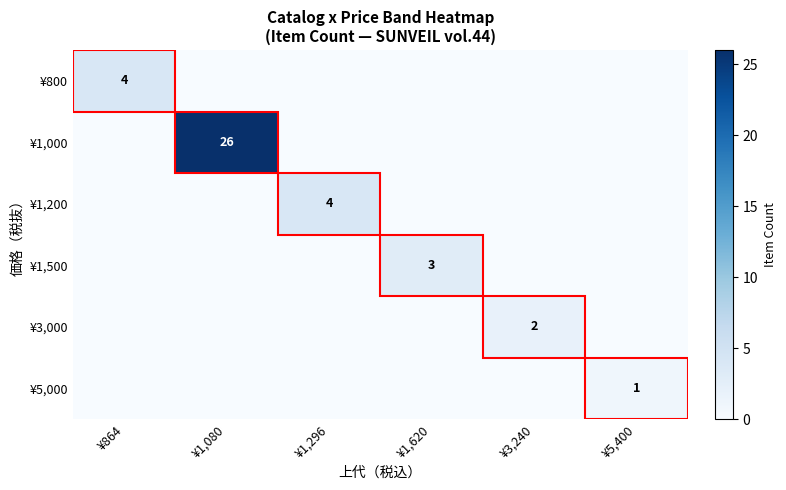

The value of ¥800 at ¥864 is 4. True or false?

True